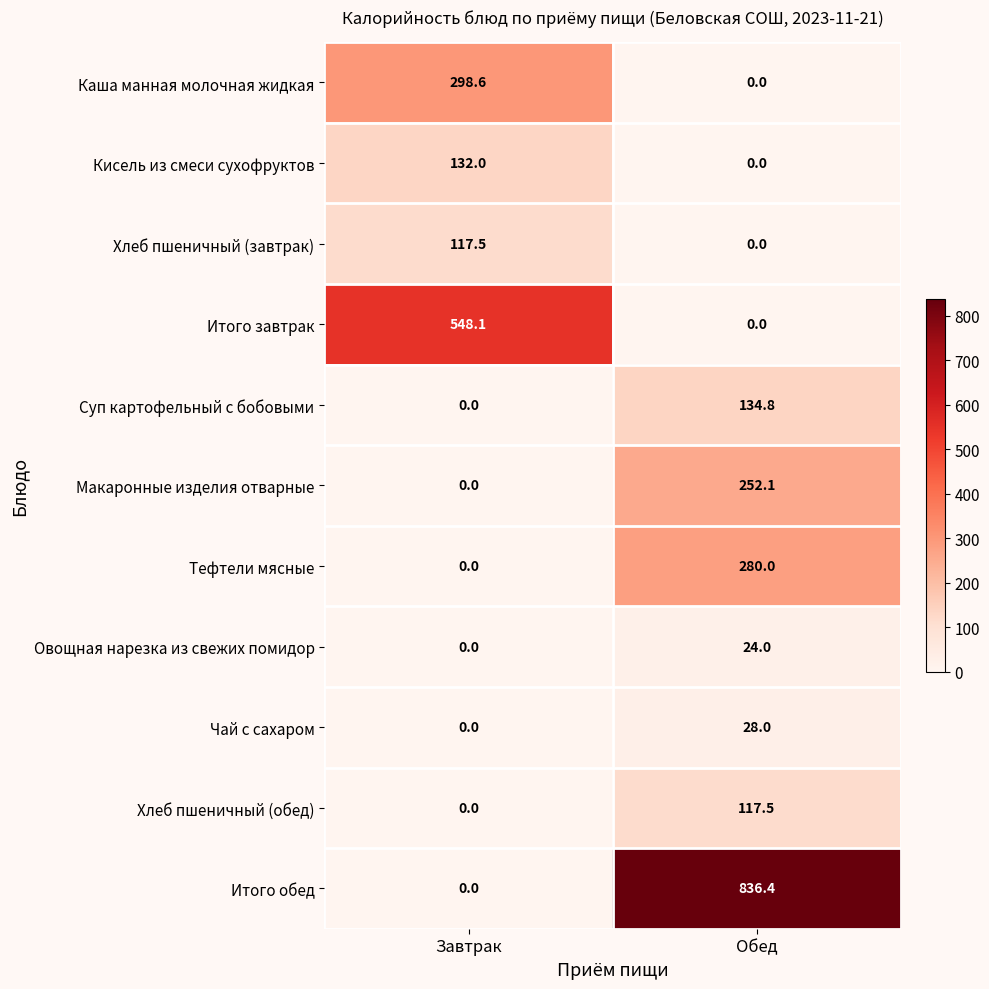

Reading left to right, extract all data points from this chart.

Каша манная молочная жидкая: 298.6	0.0
Кисель из смеси сухофруктов: 132.0	0.0
Хлеб пшеничный (завтрак): 117.5	0.0
Итого завтрак: 548.1	0.0
Суп картофельный с бобовыми: 0.0	134.8
Макаронные изделия отварные: 0.0	252.1
Тефтели мясные: 0.0	280.0
Овощная нарезка из свежих помидор: 0.0	24.0
Чай с сахаром: 0.0	28.0
Хлеб пшеничный (обед): 0.0	117.5
Итого обед: 0.0	836.4